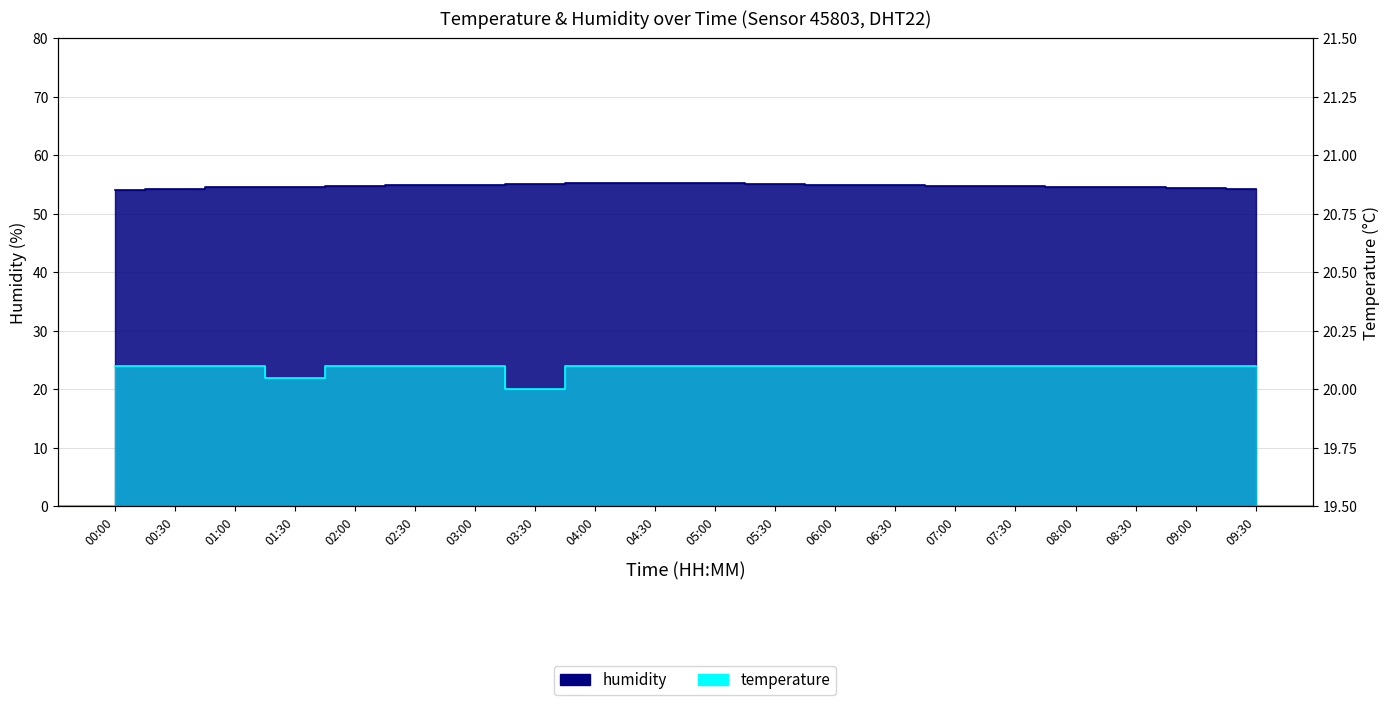

Which series has the largest range (max minus min)?

humidity